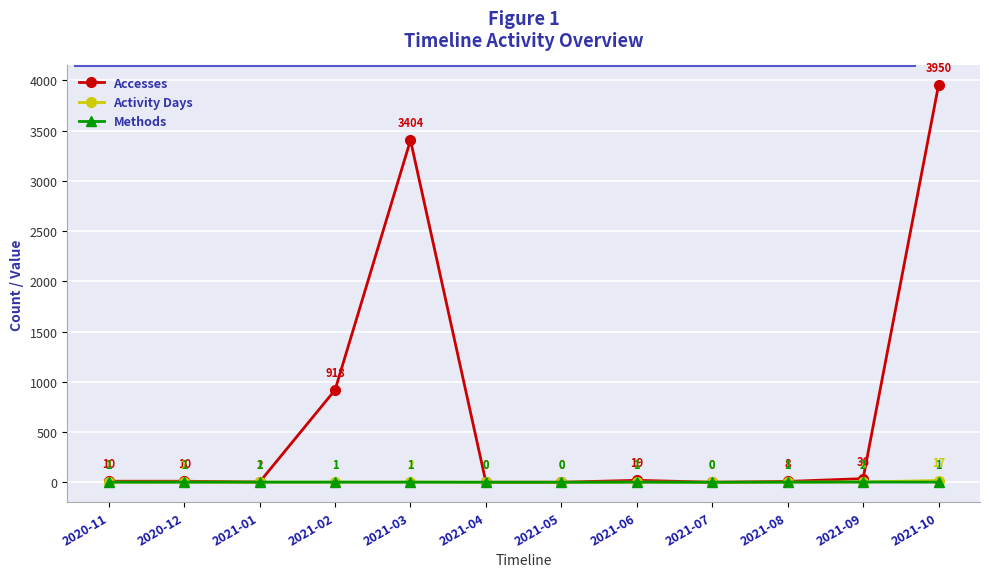

How many values in the Activity Days series are below 1?

3